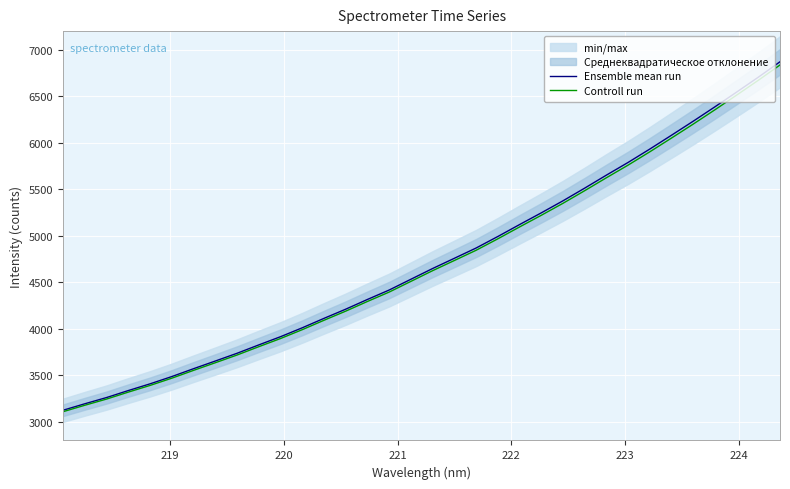

What is the minimum value for Ensemble mean run?

3125.1